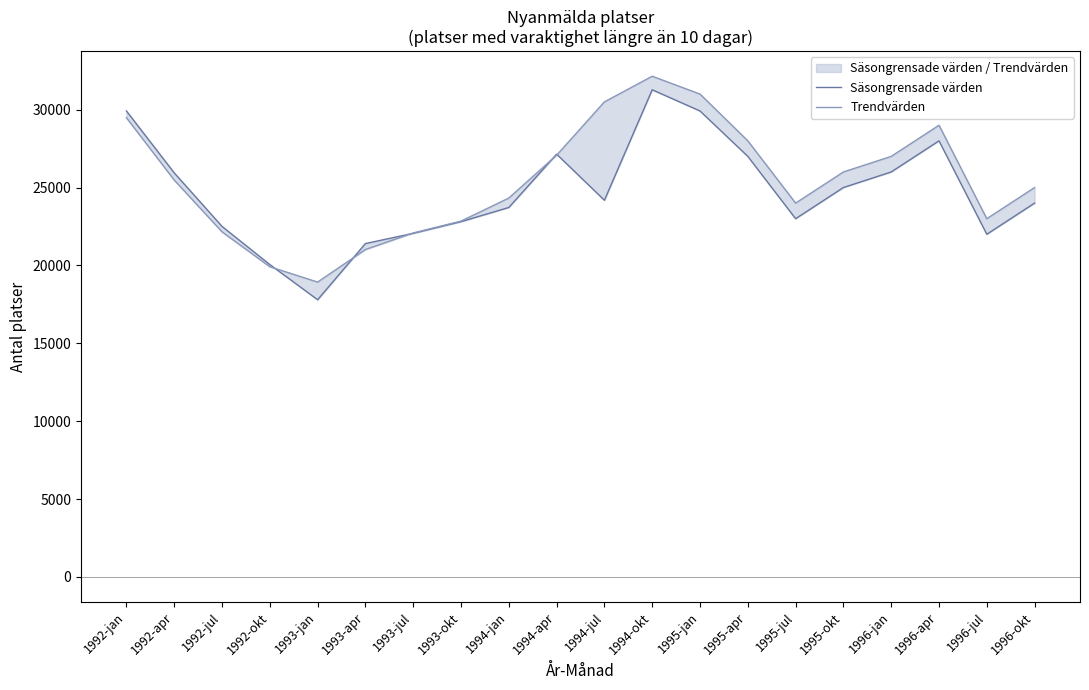

What is the label of the 8th point from the right?

1995-jan